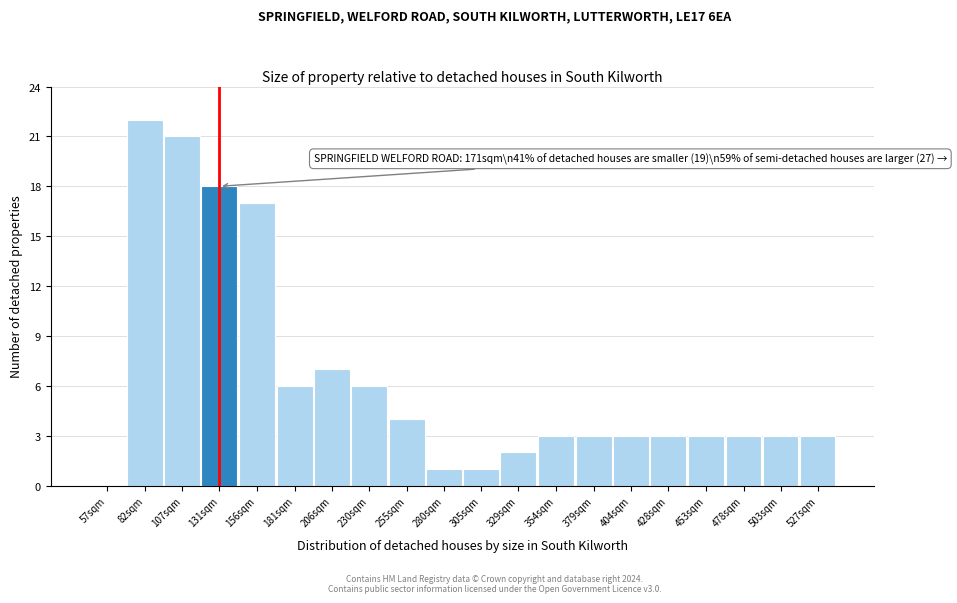

Reading left to right, list all the values displayed in this chart.

57sqm=0	82sqm=22	107sqm=21	131sqm=18	156sqm=17	181sqm=6	206sqm=7	230sqm=6	255sqm=4	280sqm=1	305sqm=1	329sqm=2	354sqm=3	379sqm=3	404sqm=3	428sqm=3	453sqm=3	478sqm=3	503sqm=3	527sqm=3